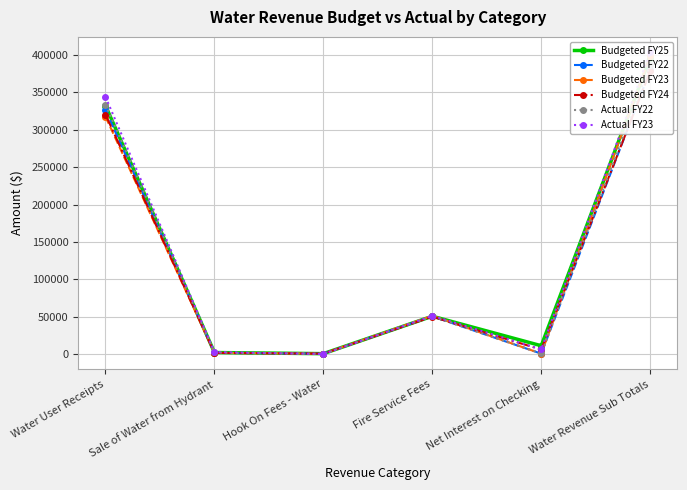

Where does the Budgeted FY22 series first go above 50432?

Water User Receipts